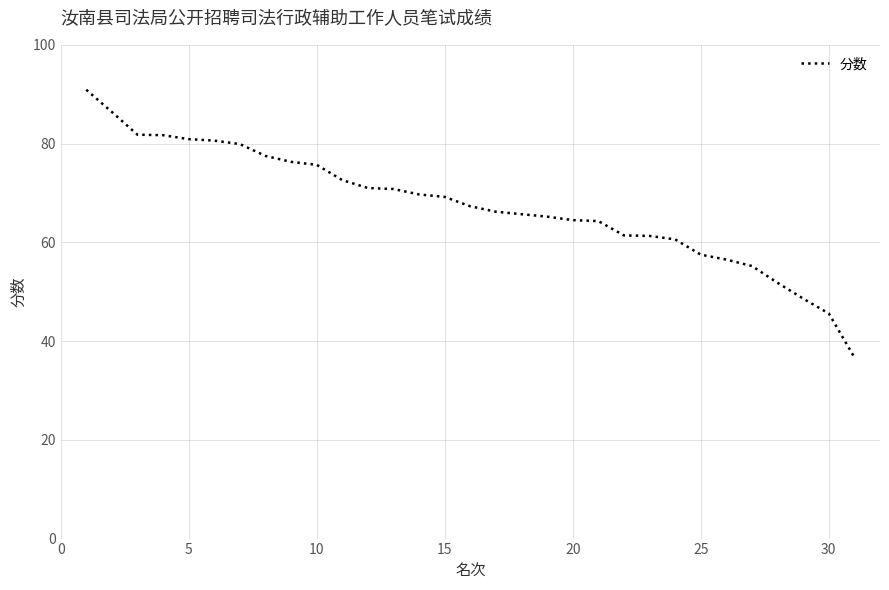

What is the minimum value shown in the chart?

36.7